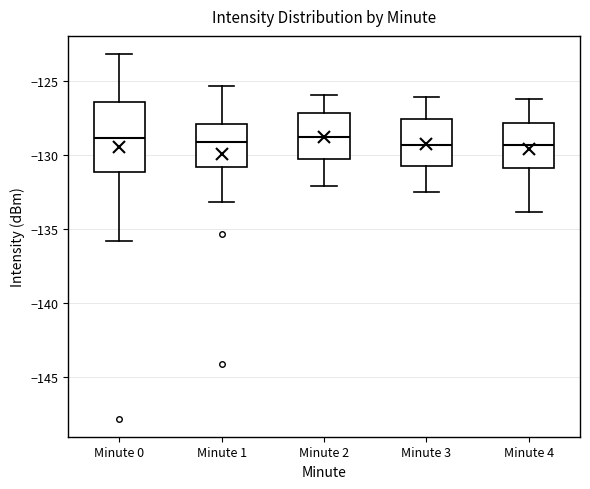

Where does the median line of the box for Minute 0 sit on the y-axis? The values are not printed on the chart, so give them approximately, as read against the axis.

-129.0